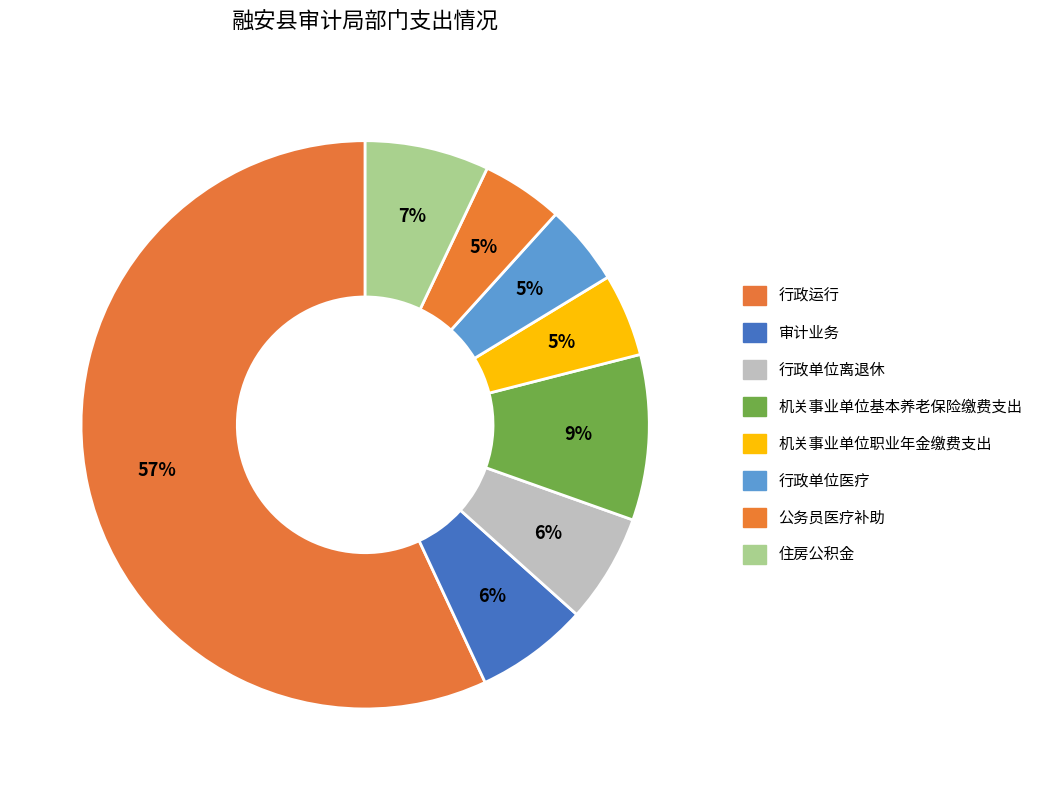

How many segments does this pie chart have?

8